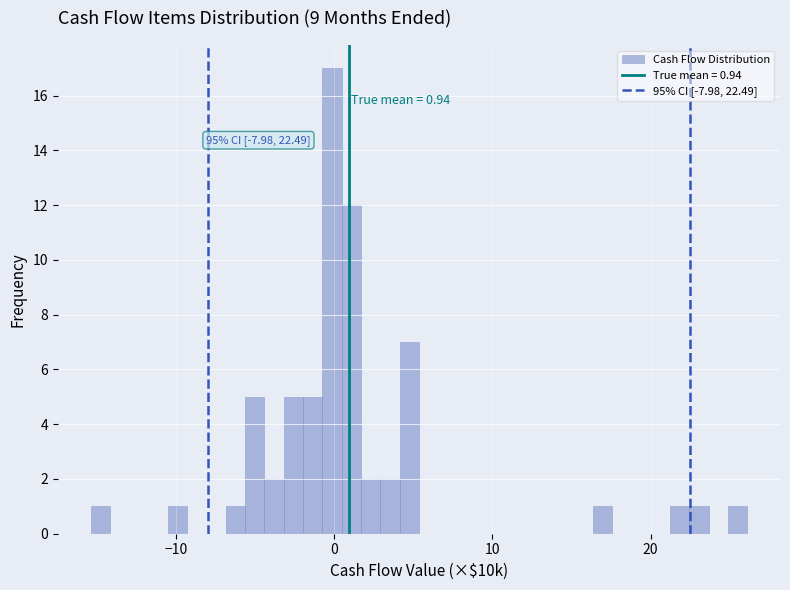

Read against the x-axis, roughly where is the centre of the tallest bar?

0